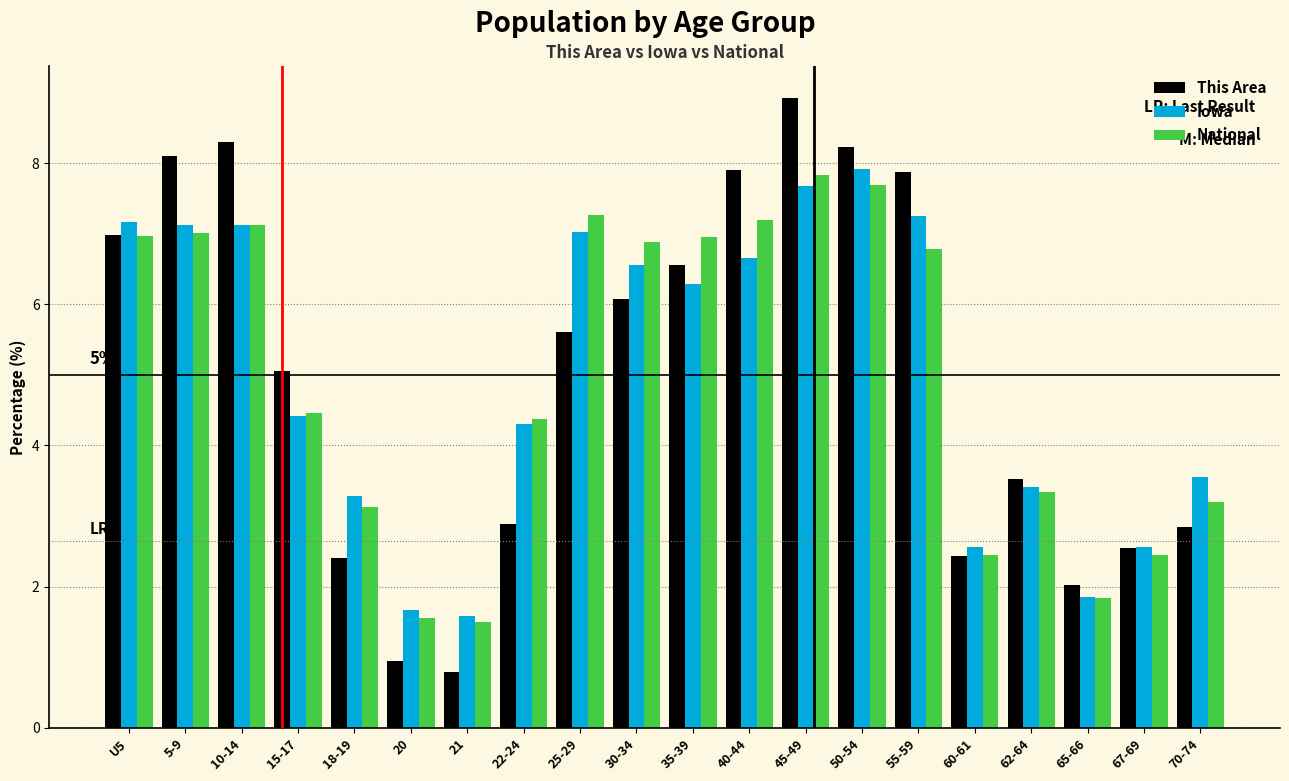

Between 50-54 and 67-69, which series saw the biggest shift?

This Area